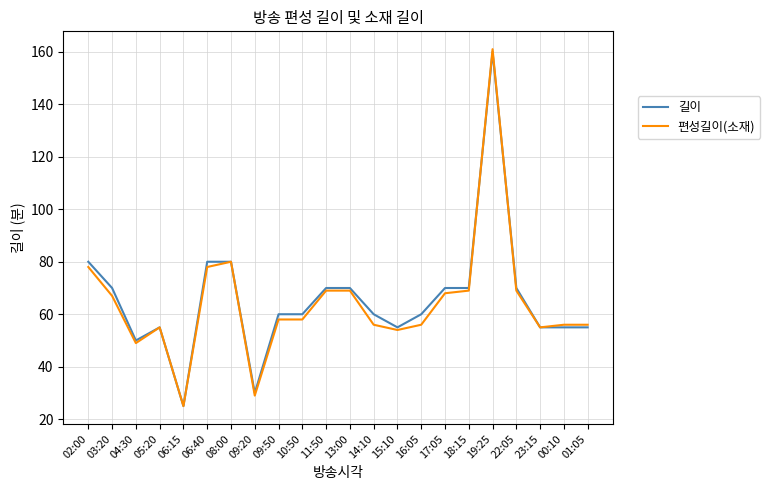

Reading left to right, transcribe all the data shown in this chart.

길이: 02:00=80	03:20=70	04:30=50	05:20=55	06:15=25	06:40=80	08:00=80	09:20=30	09:50=60	10:50=60	11:50=70	13:00=70	14:10=60	15:10=55	16:05=60	17:05=70	18:15=70	19:25=160	22:05=70	23:15=55	00:10=55	01:05=55
편성길이(소재): 02:00=78	03:20=67	04:30=49	05:20=55	06:15=25	06:40=78	08:00=80	09:20=29	09:50=58	10:50=58	11:50=69	13:00=69	14:10=56	15:10=54	16:05=56	17:05=68	18:15=69	19:25=161	22:05=69	23:15=55	00:10=56	01:05=56